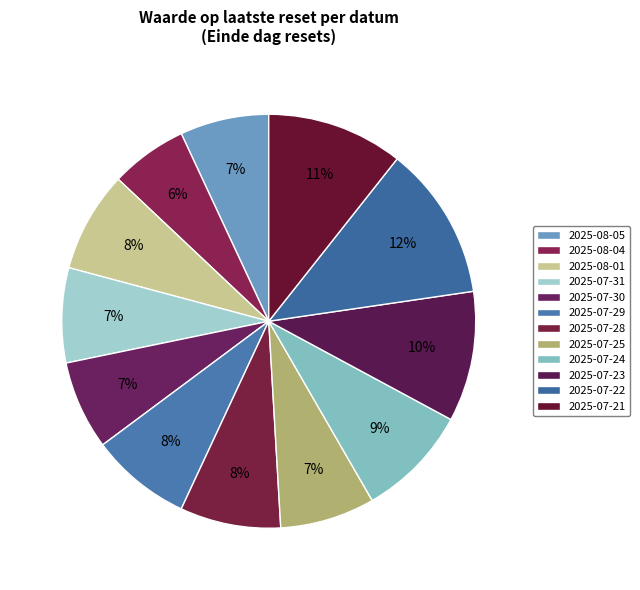

Count the number of slices in the pie.

12